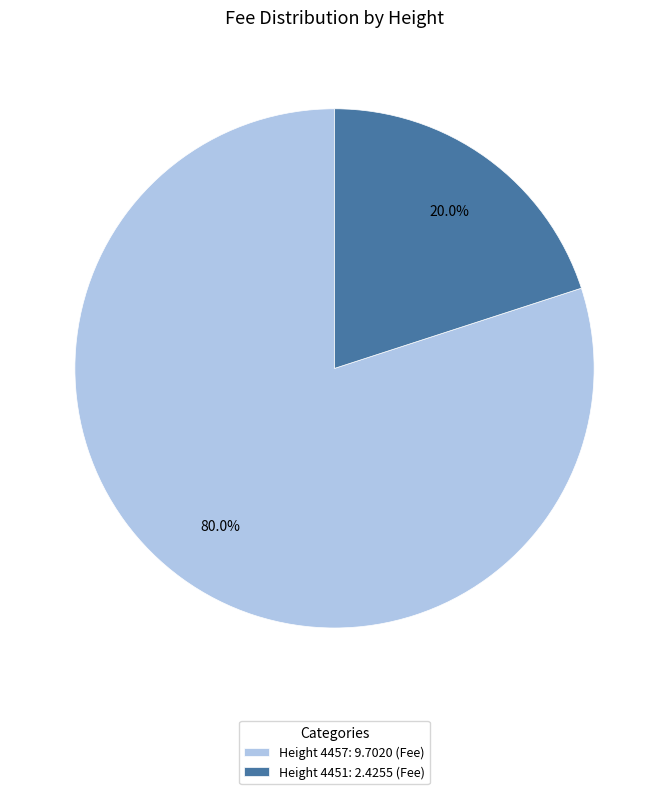

What is the majority slice?

Height 4457: 9.7020 (Fee)